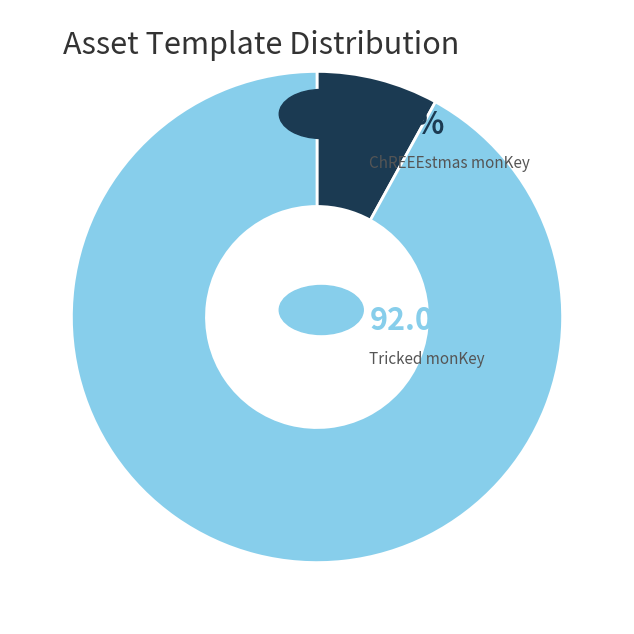

Is there any slice that represents more than half of the pie?

Yes